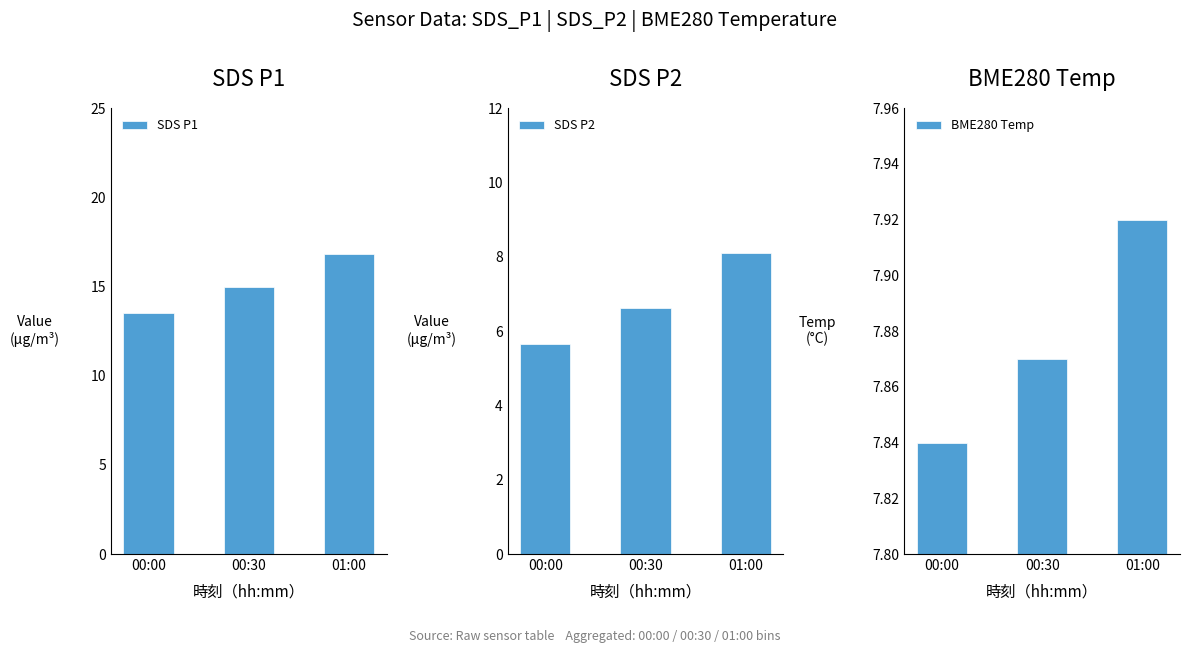

What value does the SDS P2 series have at 00:30?

6.6